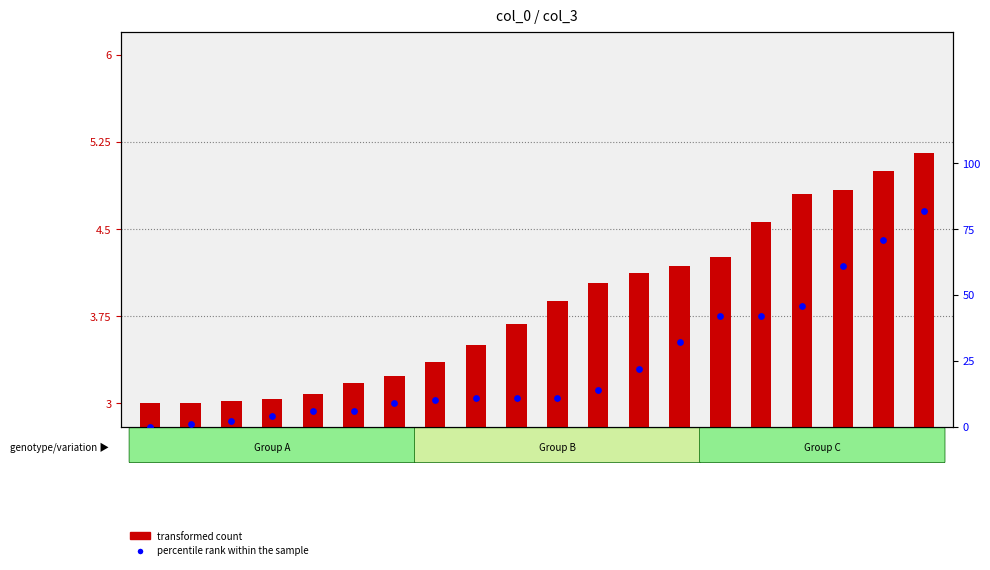

What are all the series names shown in the legend?

transformed count, percentile rank within the sample